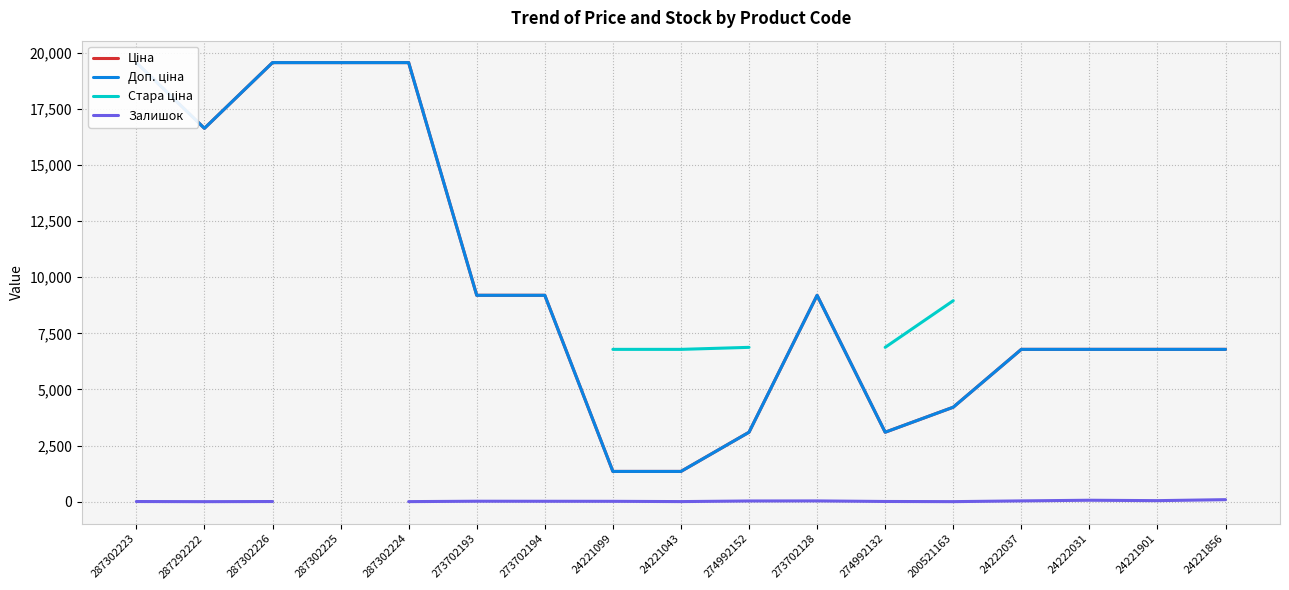

True or false: Стара ціна and Ціна intersect in this chart.

False